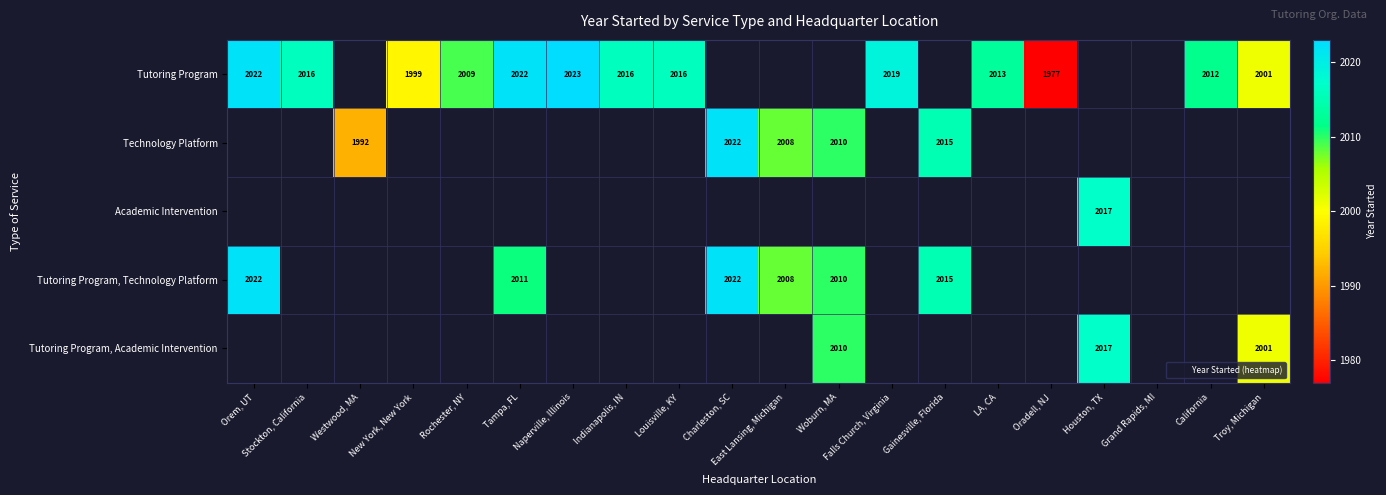

True or false: Tutoring Program has a value of 1382 at Louisville, KY.

False